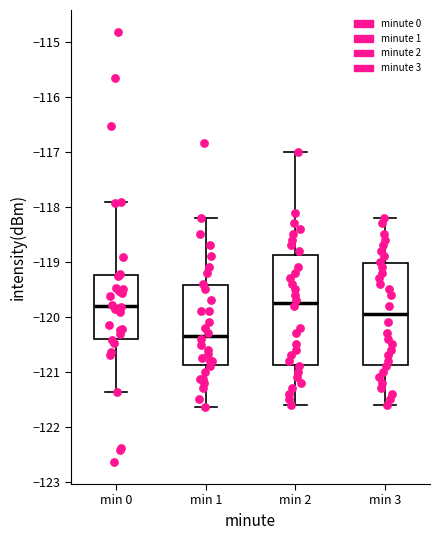

Which box is the tallest, from its lower edge to its upper edge?

min 2